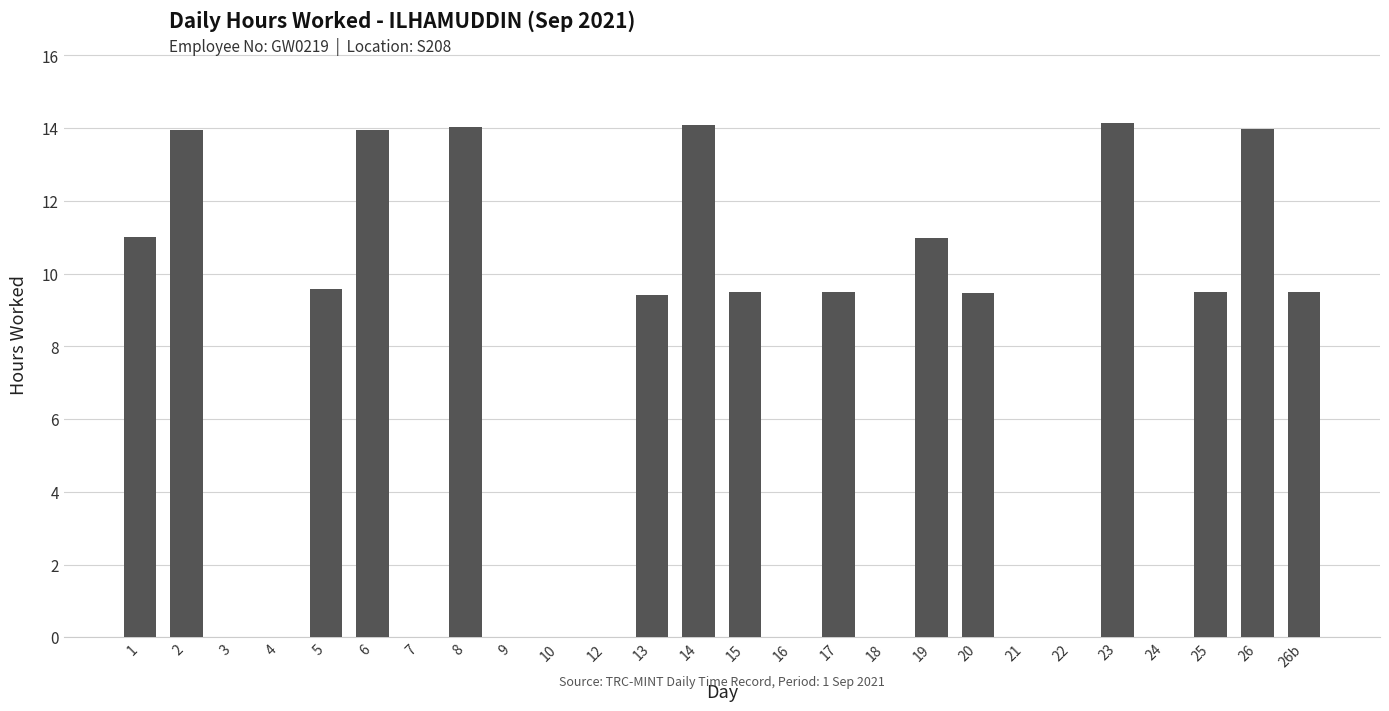

How many series are shown in this chart?

1